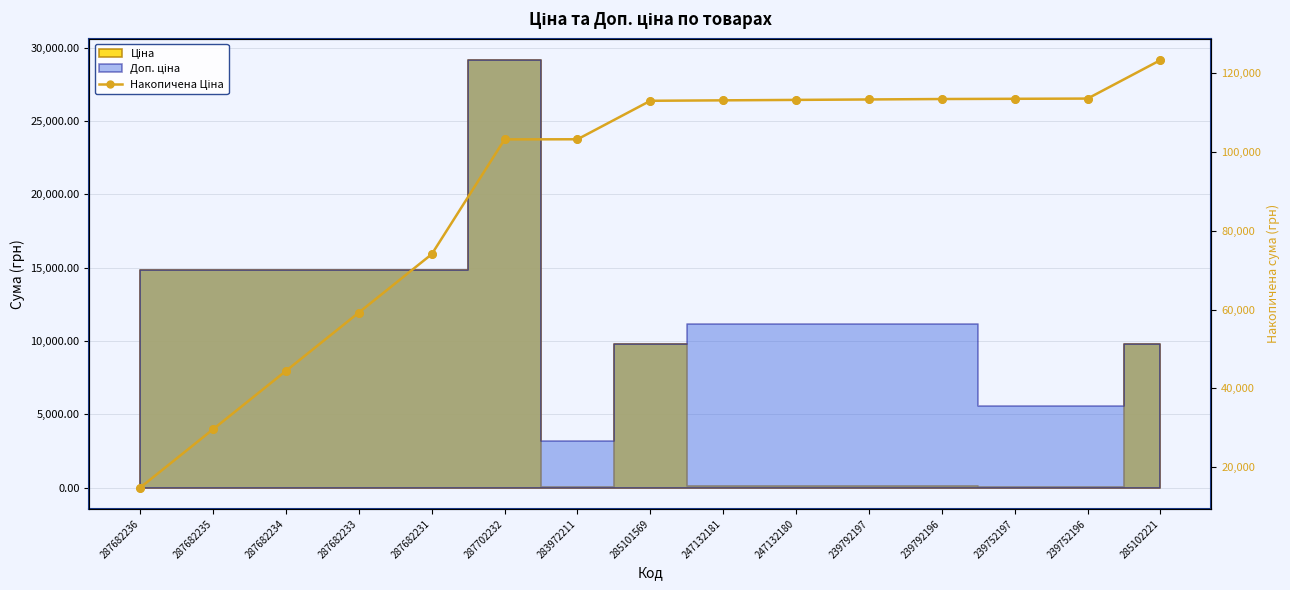

Approximately how many times larger is the value at 247132181 compared to 287682231?

1.5